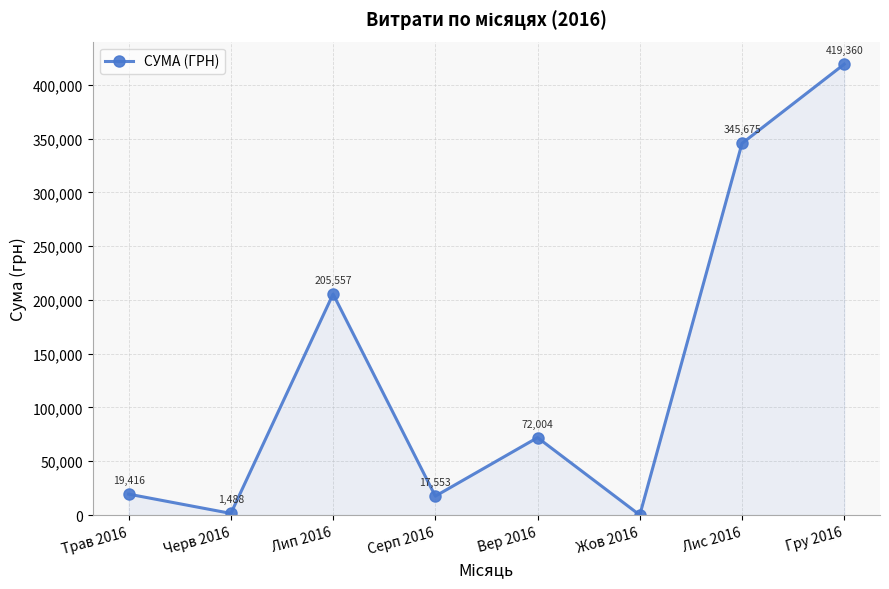

The value at Вер 2016 is 72004.2. True or false?

True